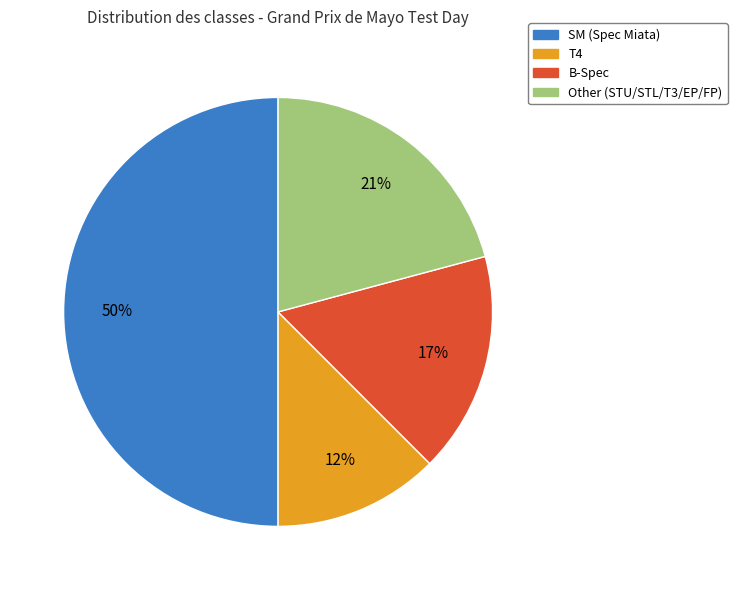

To the nearest percent, what is the average slice percentage?

25%